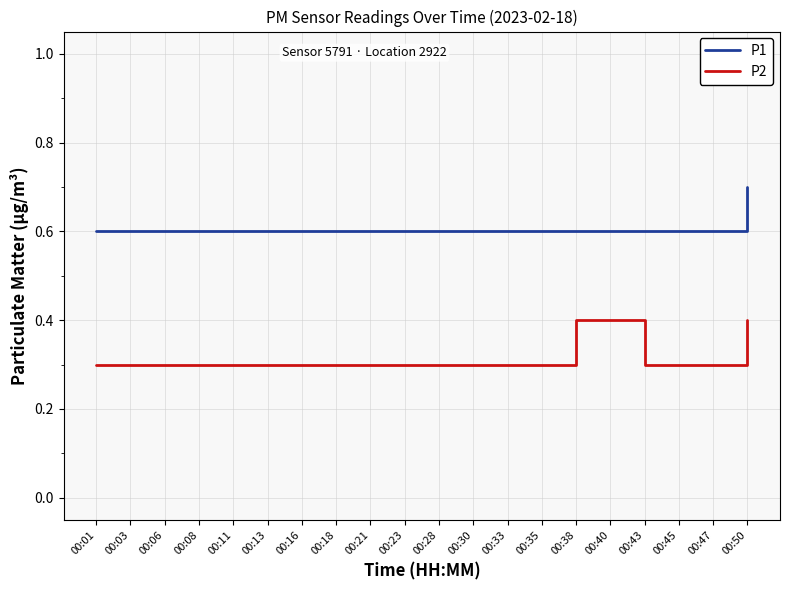

What is the difference between the highest and lowest values at 00:03?

0.3